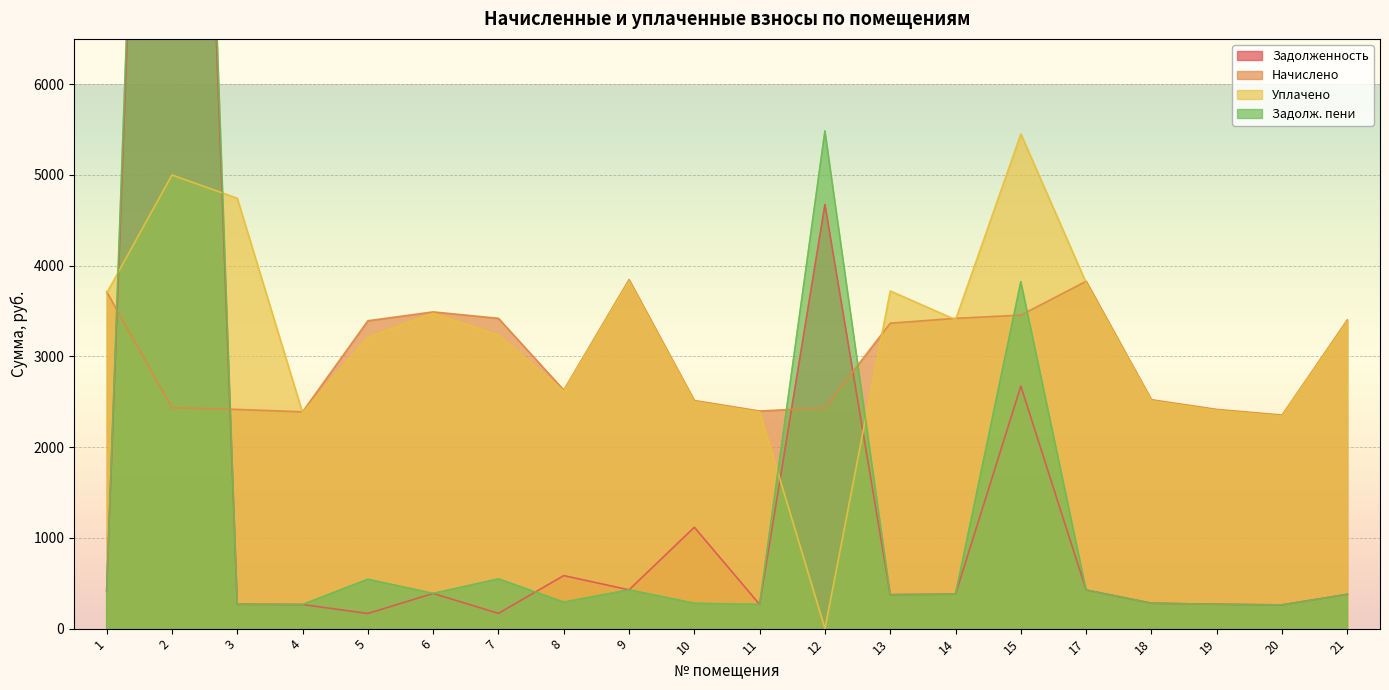

What is the average value of the задолженность series?

1677.2